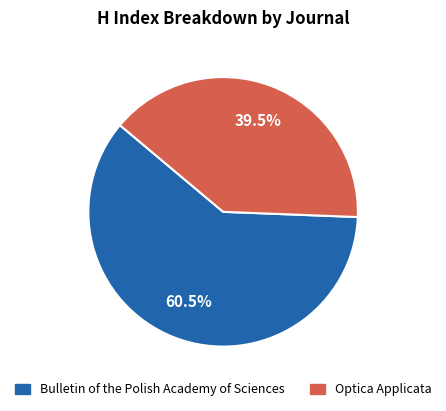

Which category has the biggest portion of the pie?

Bulletin of the Polish Academy of Sciences